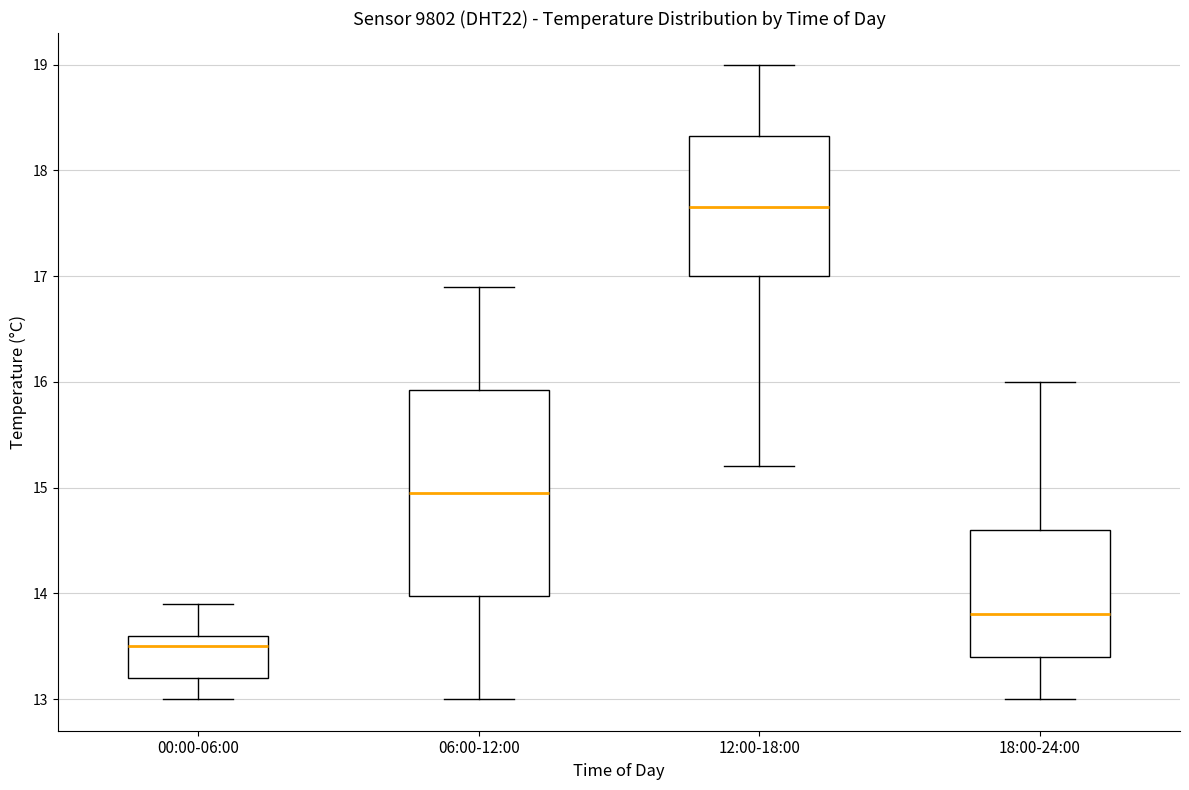

Which box's median line is the highest?

12:00-18:00